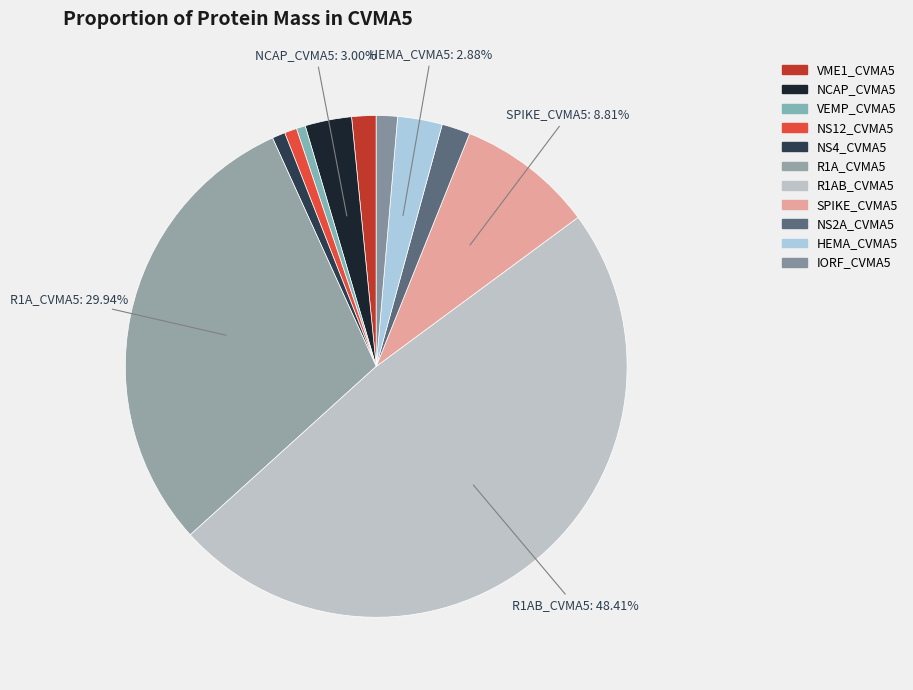

Which category has the biggest portion of the pie?

R1AB_CVMA5